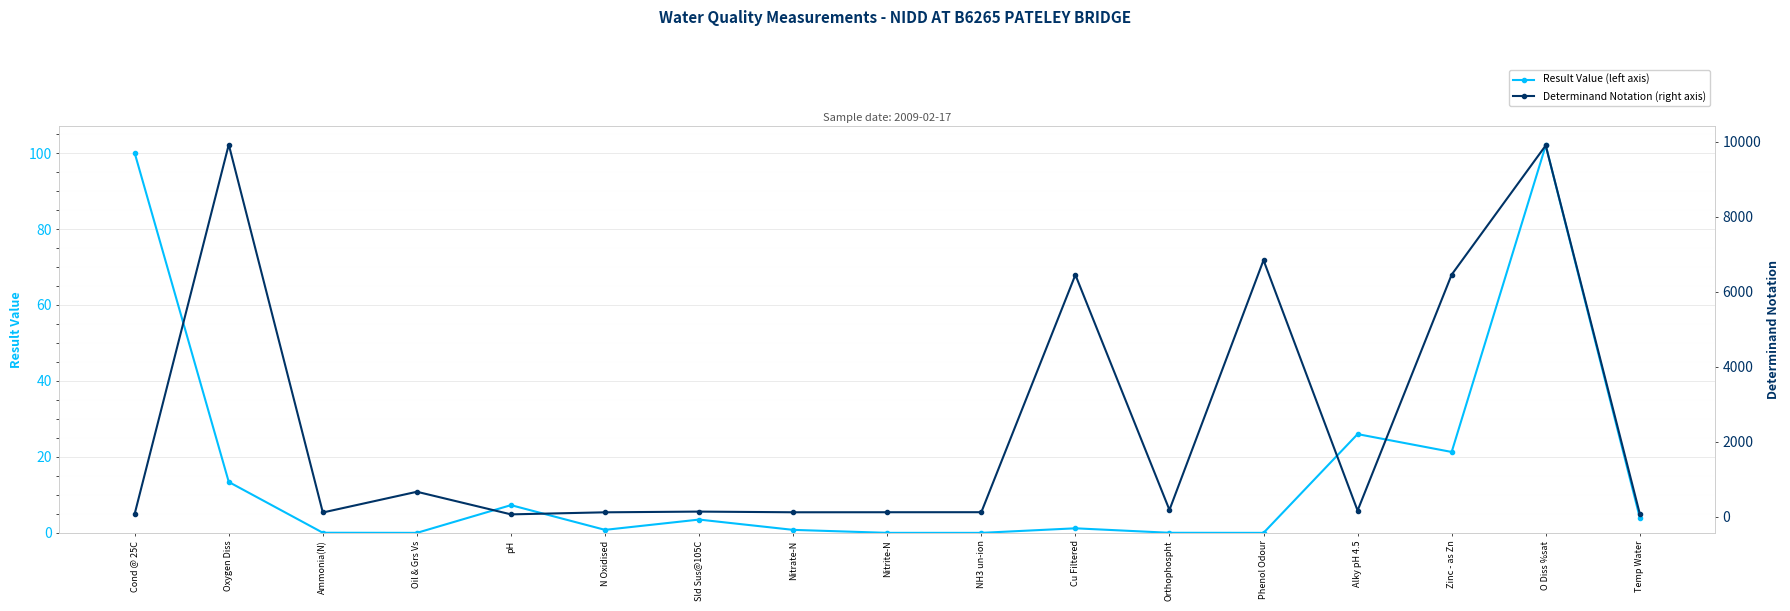

True or false: Result Value (left axis) and Determinand Notation (right axis) cross at least once.

True